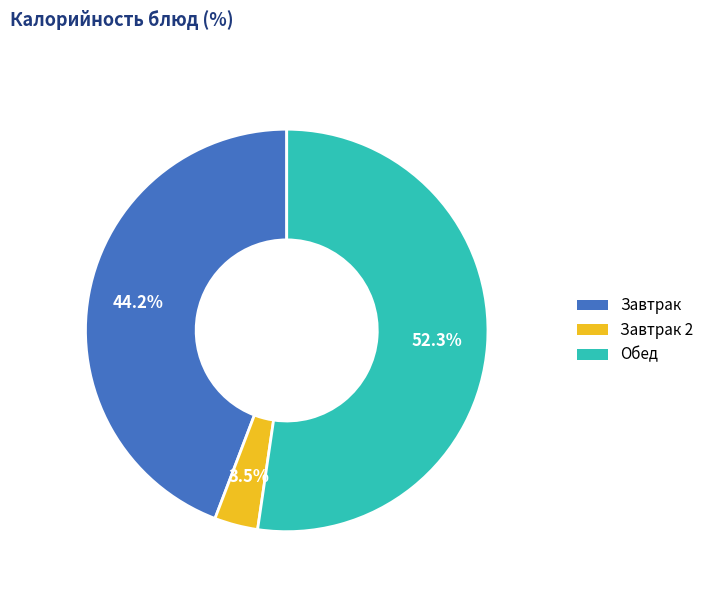

Is there a majority slice in this chart?

Yes